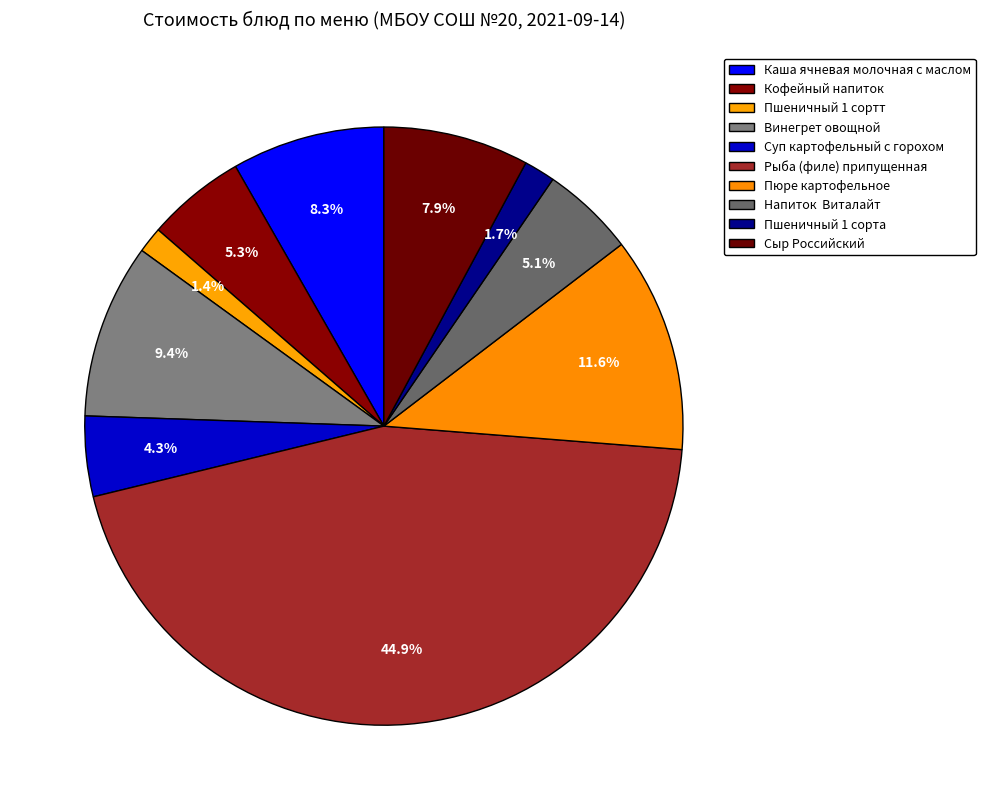

How many slices are in this pie chart?

10